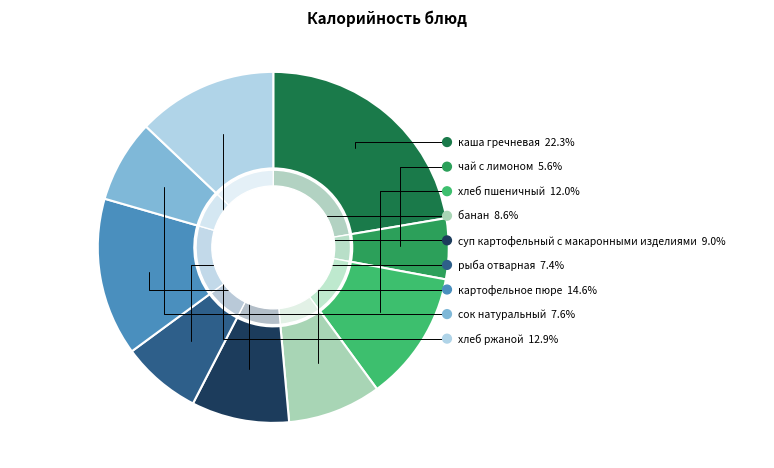

The каша гречневая slice represents 22% of the pie. True or false?

True